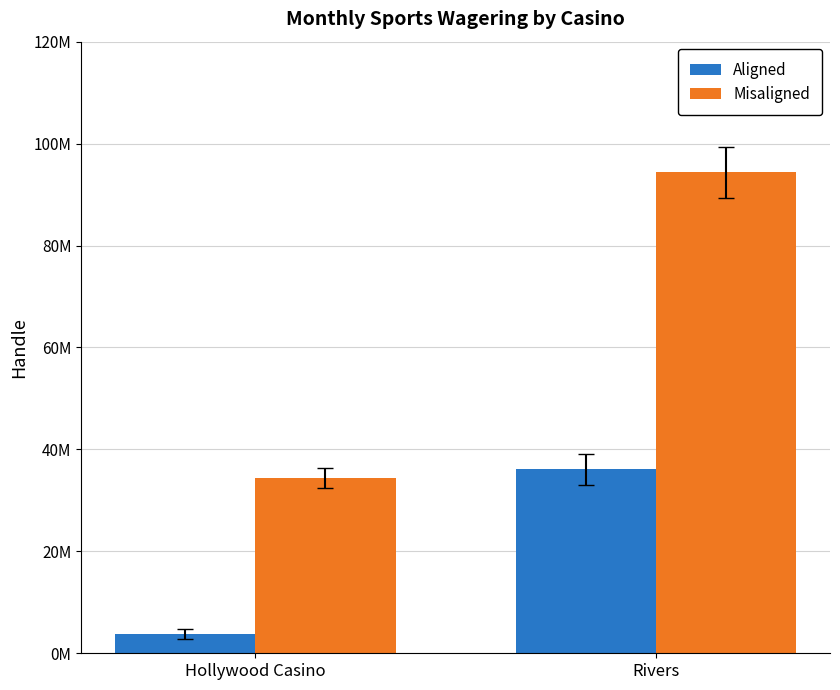

Which series has the largest total across all categories?

Misaligned